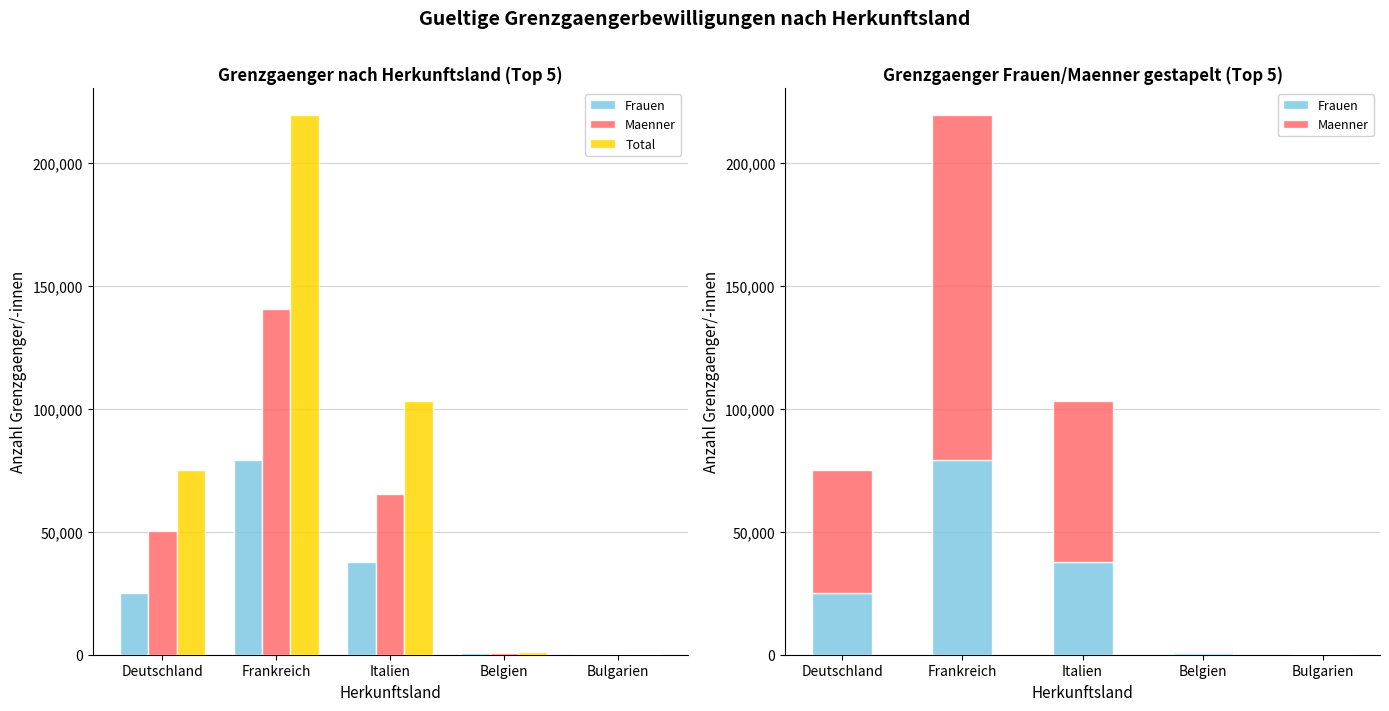

Rank the series by their average value, from lowest to highest.

Frauen, Maenner, Total